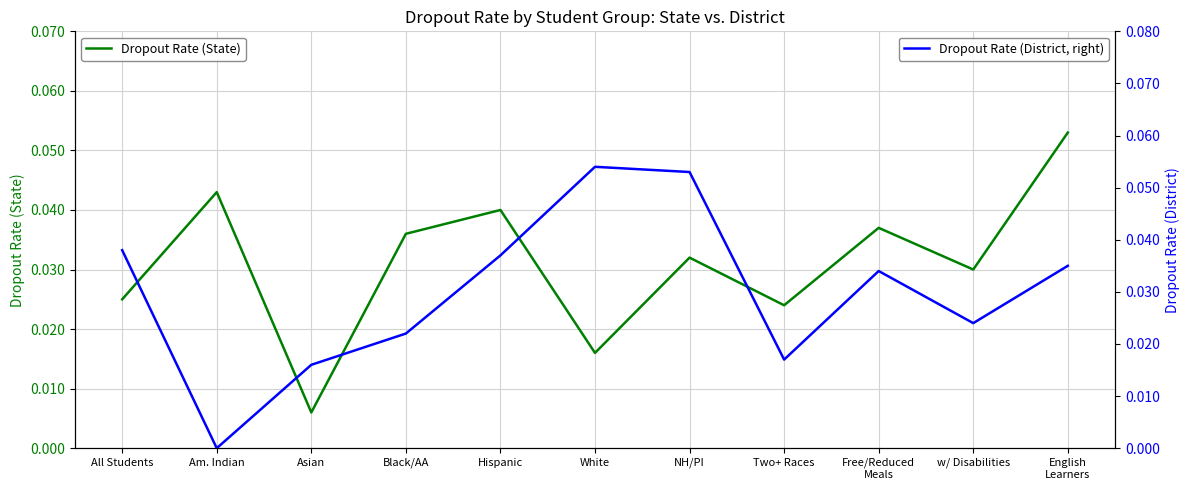

At how many categories does at least one series exceed 0?

11